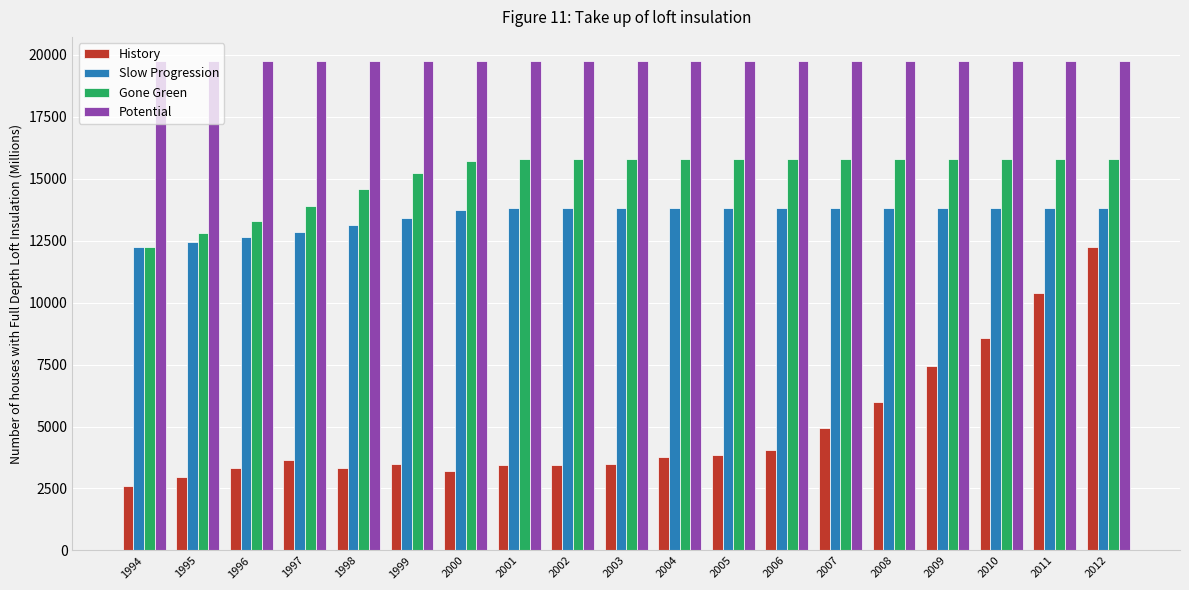

What value does the Slow Progression series have at 2006, to the nearest 100?

13800